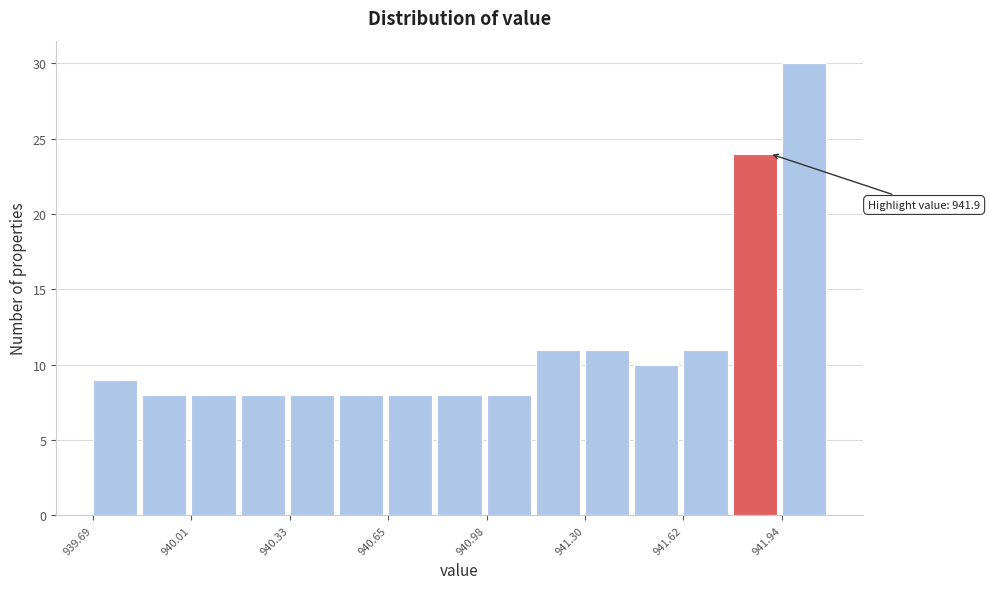

Read against the x-axis, roughly where is the centre of the tallest bar?

942.00